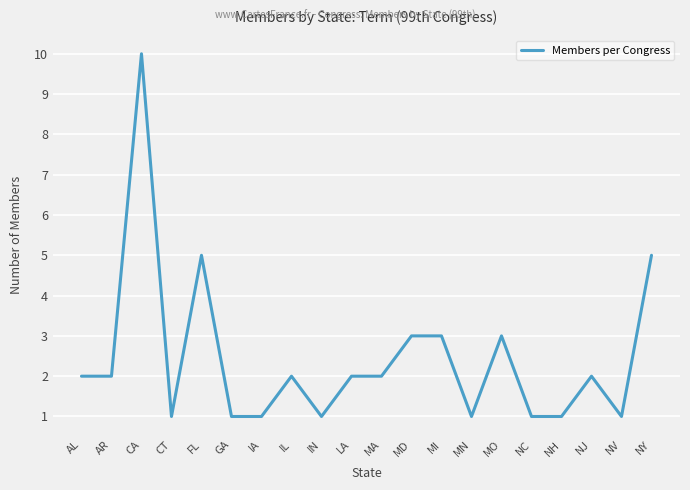

The value at LA is 2. True or false?

True